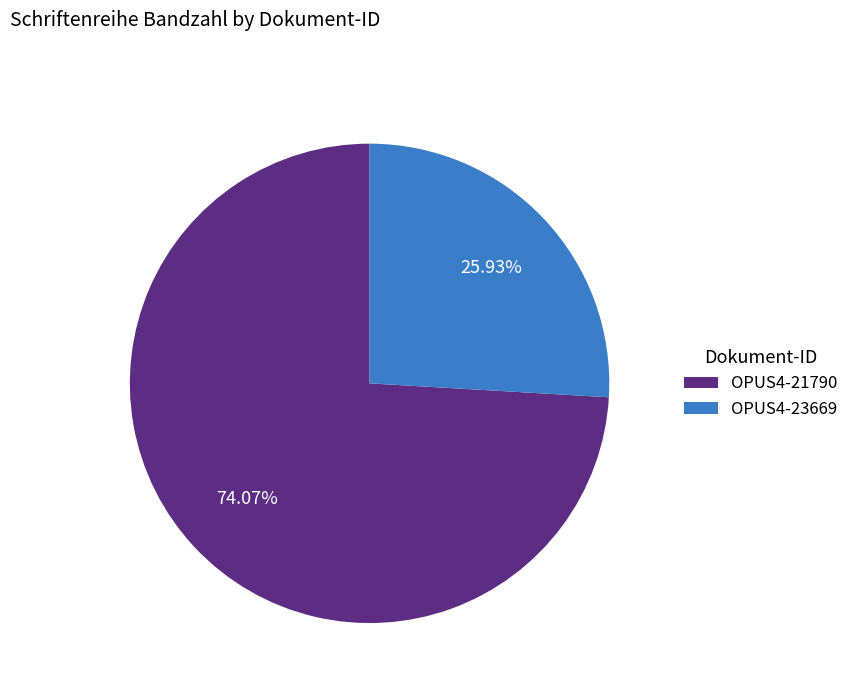

What is the smallest slice in the pie chart?

OPUS4-23669